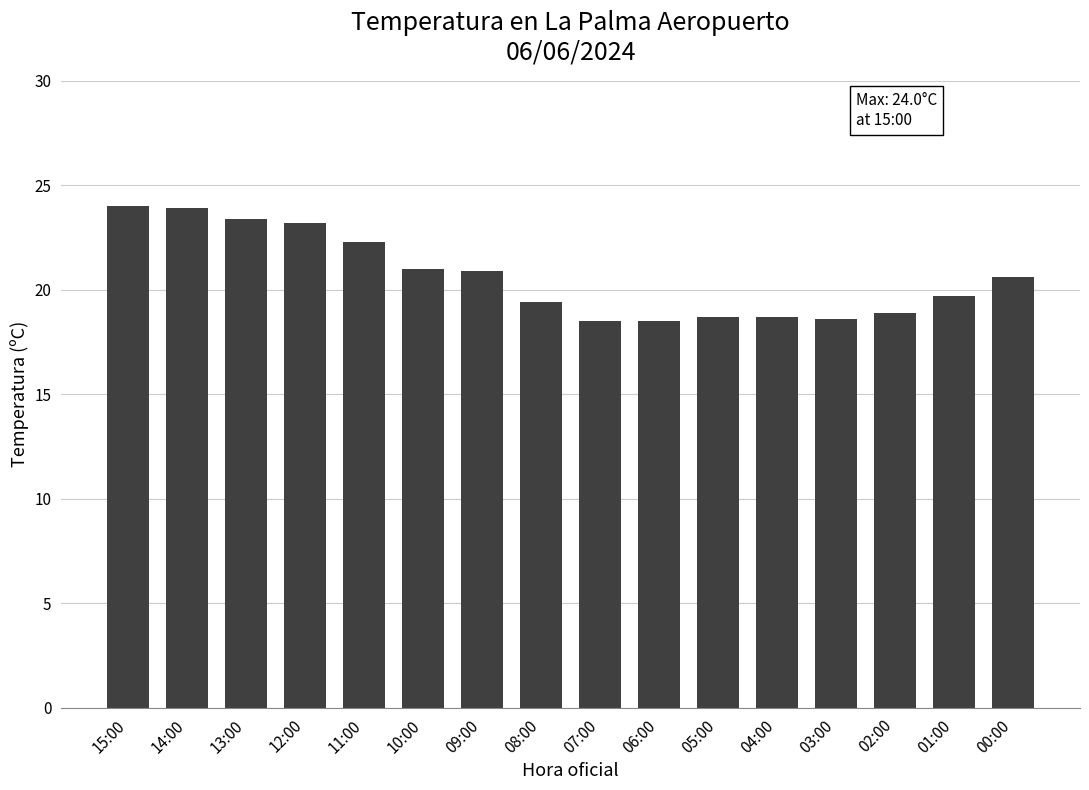

At which label does the data first exceed 20?

15:00